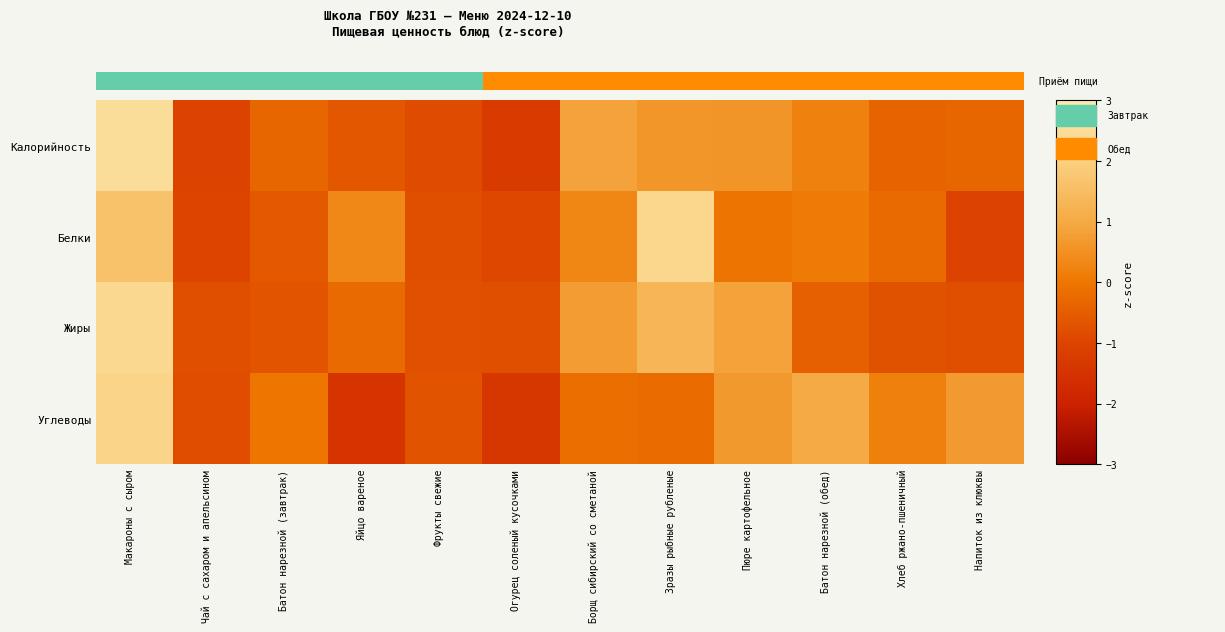

Which series changed the most between Пюре картофельное and Хлеб ржано-пшеничный?

Жиры